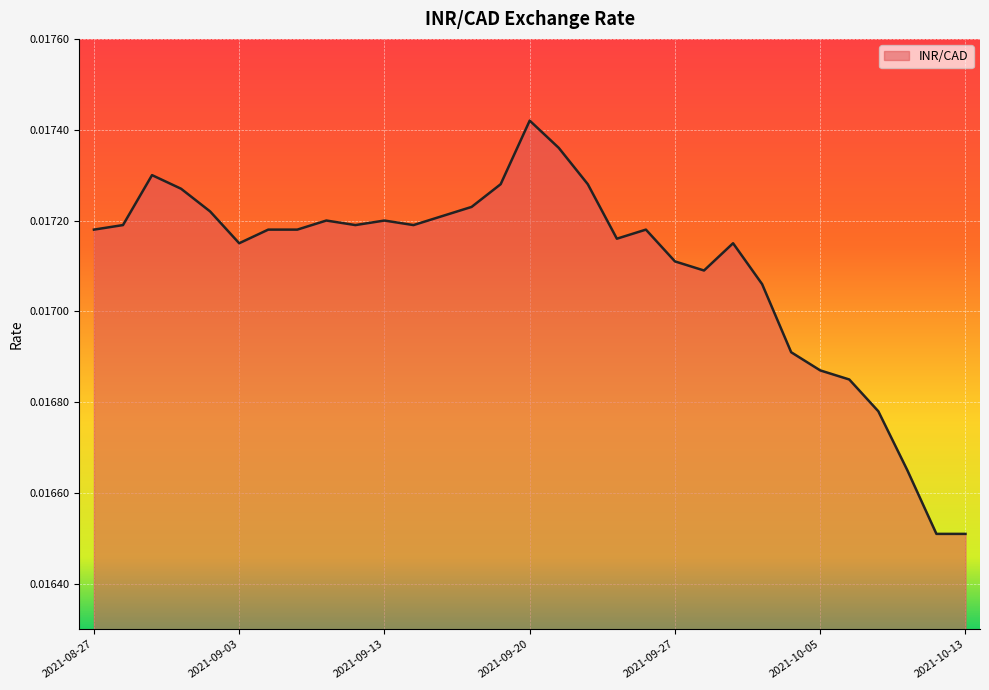

How many series are shown in this chart?

1